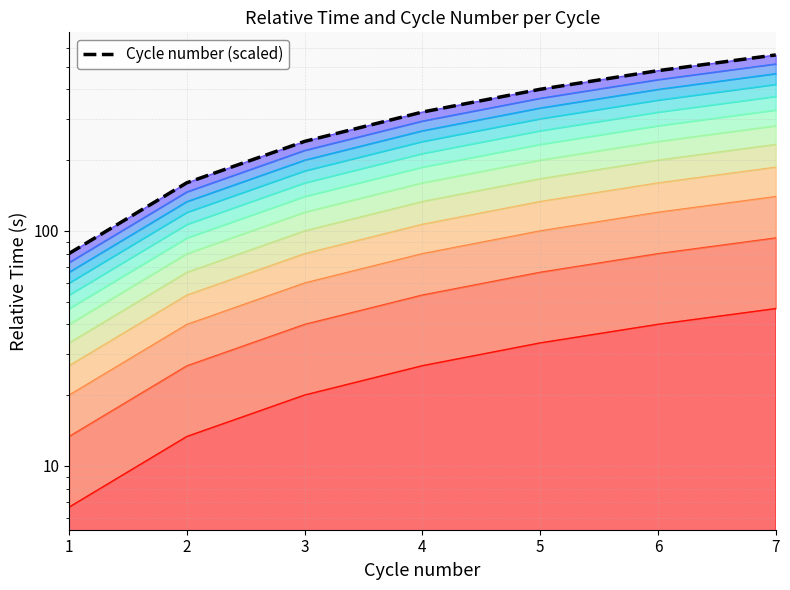

At which label does the data first exceed 320?

4